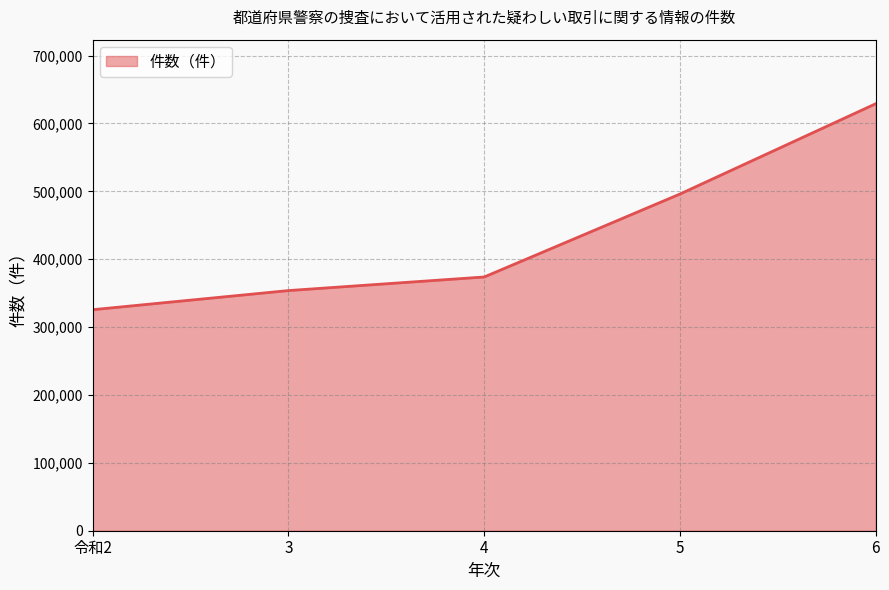

Is it true that the value at 6 is 1039607?

False